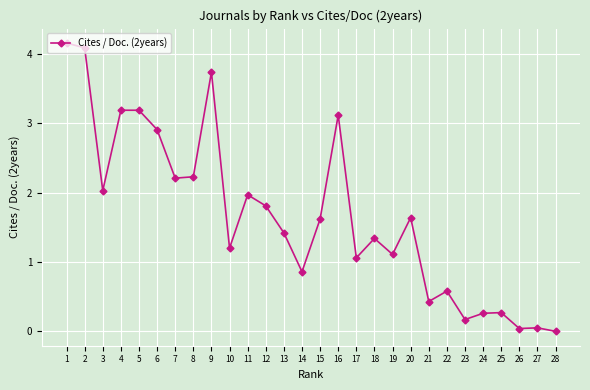

What is the sum of the values at 8 and 1?

6.4